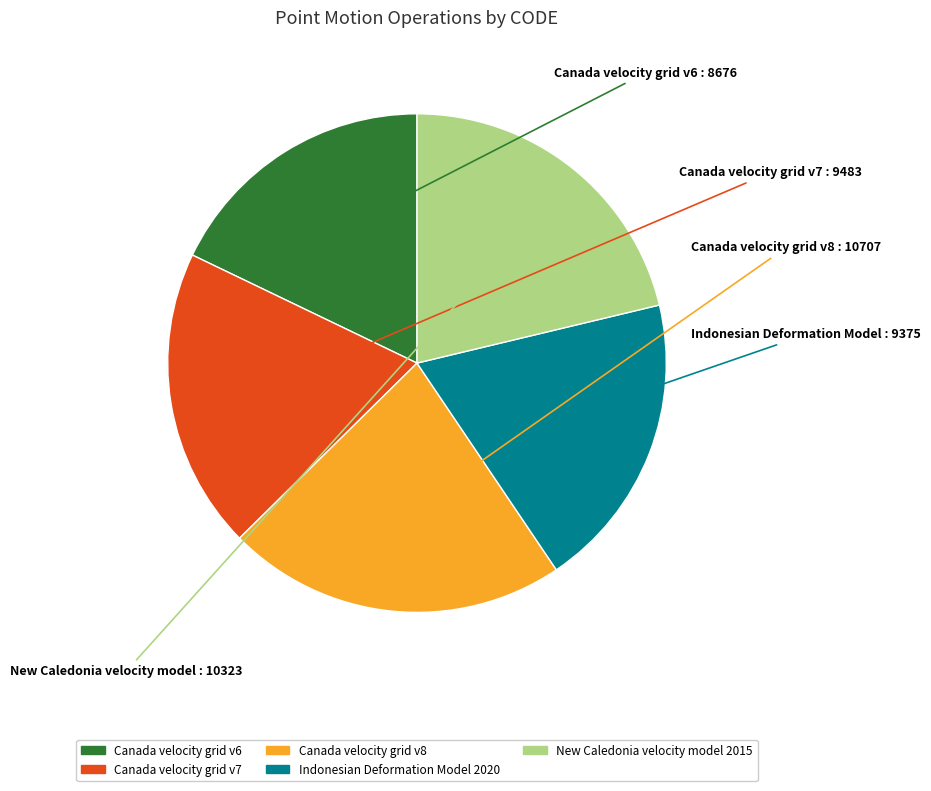

Combined, do Canada velocity grid v7 and Indonesian Deformation Model 2020 account for over 50%?

No